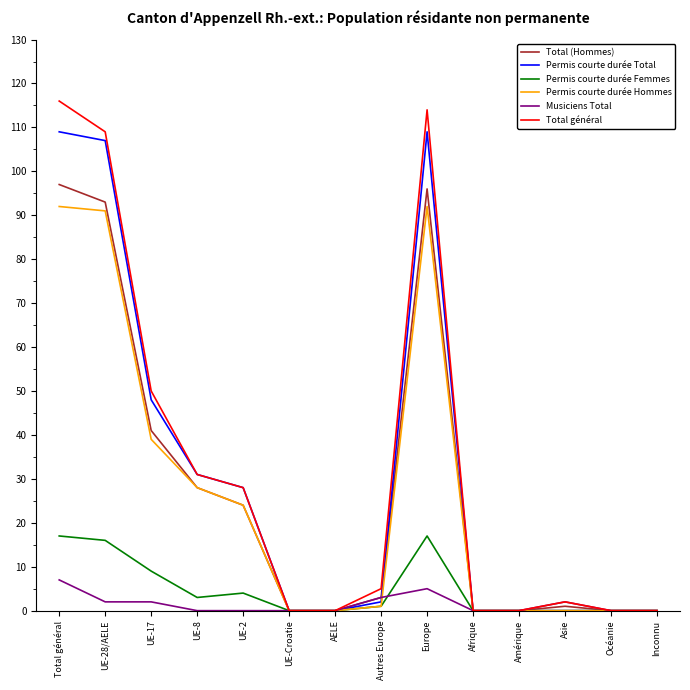

What is the total value across all series at UE-2?

108